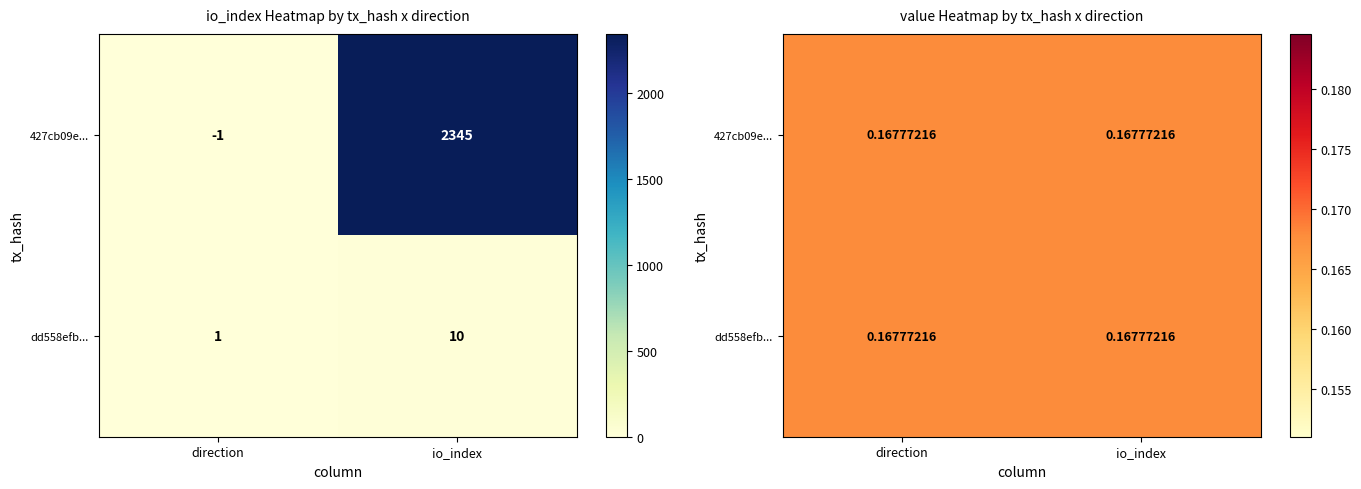

Which series has the largest total across all categories?

427cb09e...